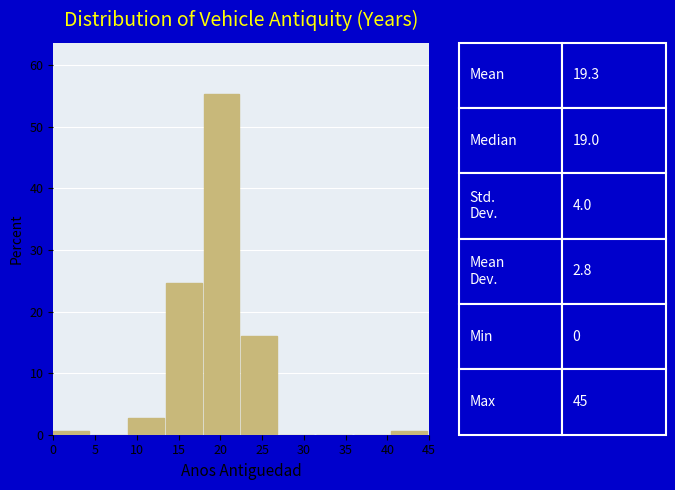

Over which range of the x-axis is the bar tallest?

18.0 to 22.5